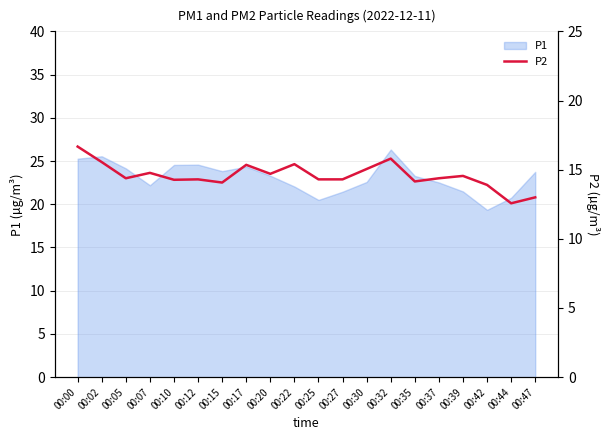

Is it true that the value at 00:47 is 3.7?

False